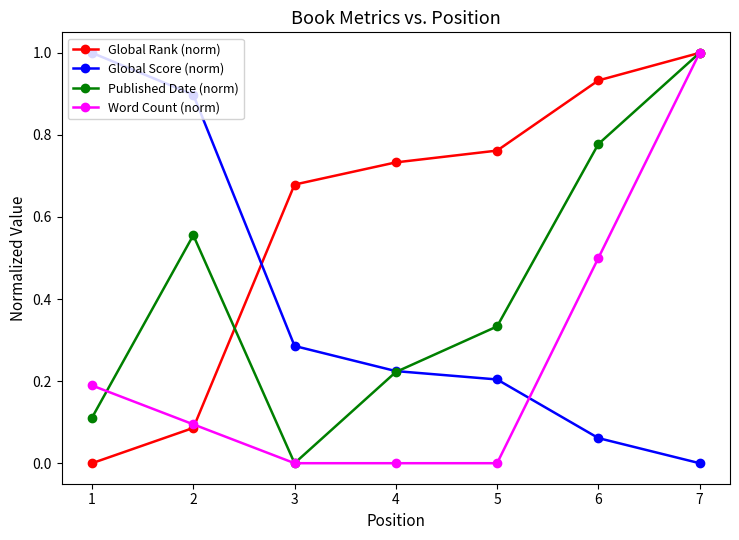

Where is Published Date (norm) nearest to the value 0?

3